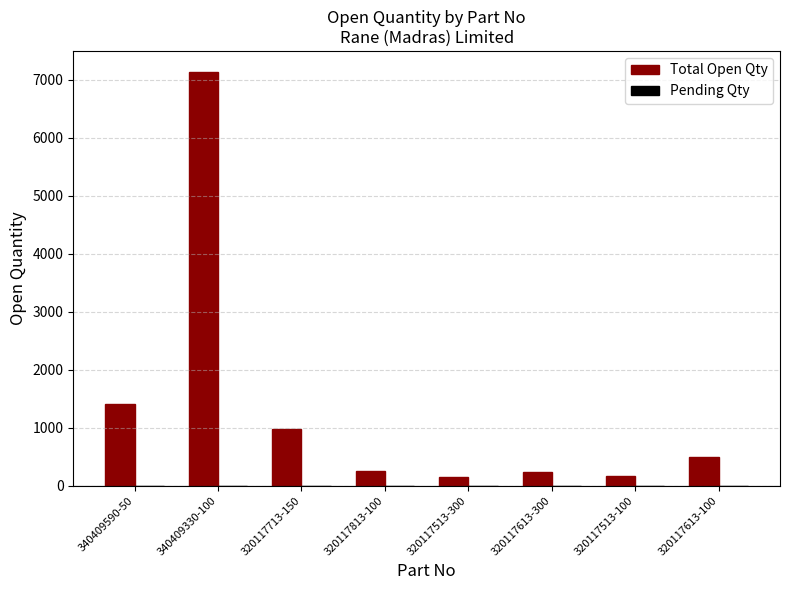

Approximately how many times larger is the value at 320117613-300 compared to 320117813-100?

0.9